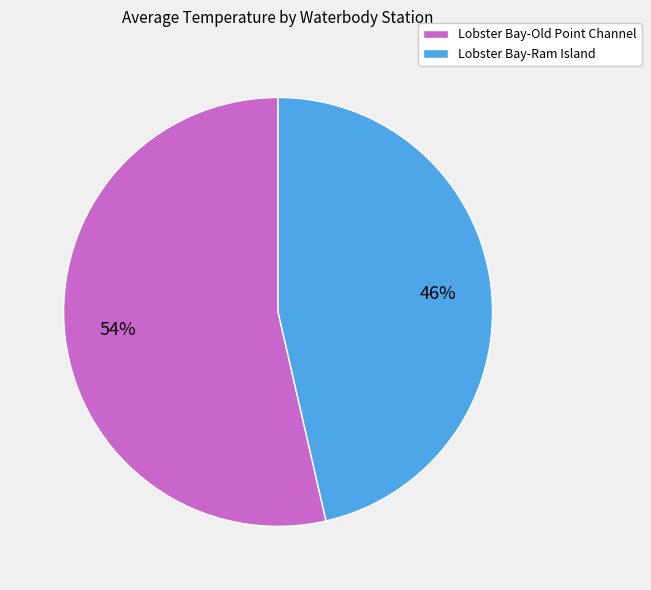

What percentage is the Lobster Bay-Old Point Channel slice, to the nearest percent?

54%